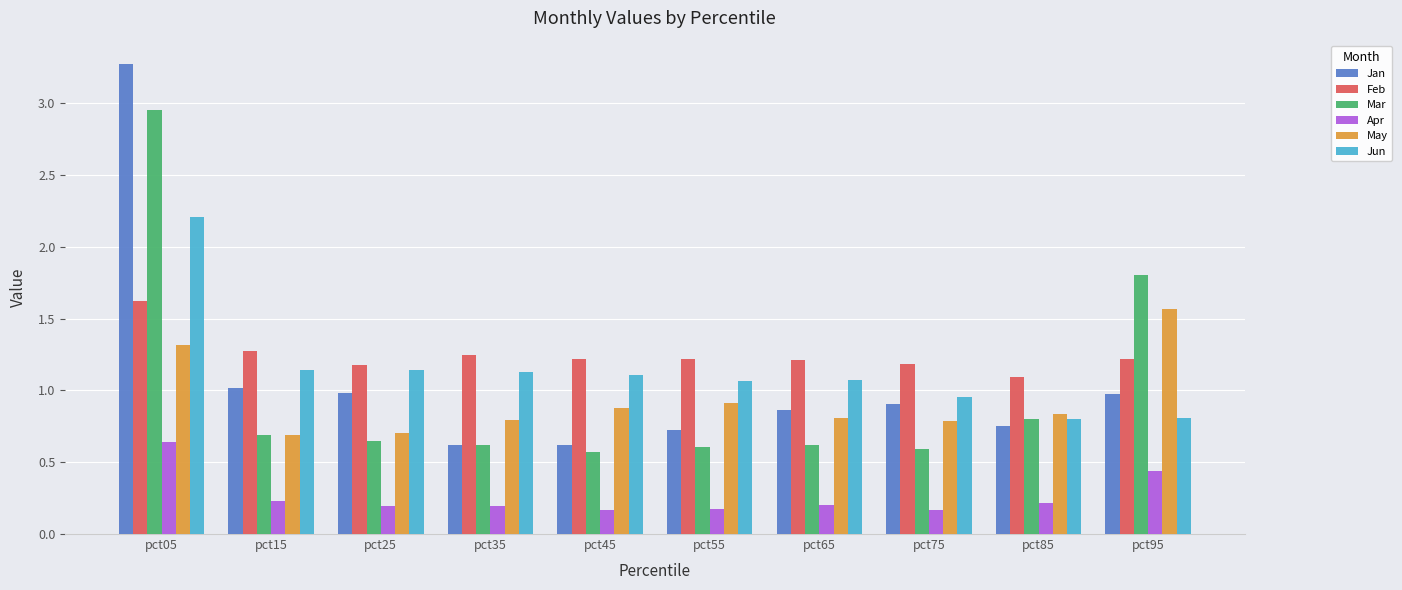

Which series changed the most between pct65 and pct95?

Mar